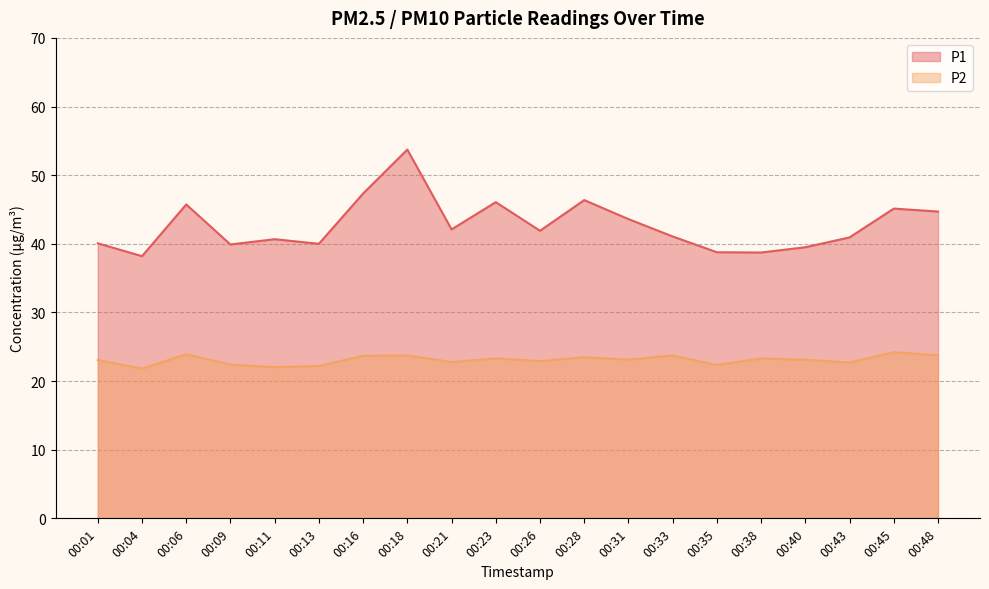

How many values in the P2 series exceed 23?

12